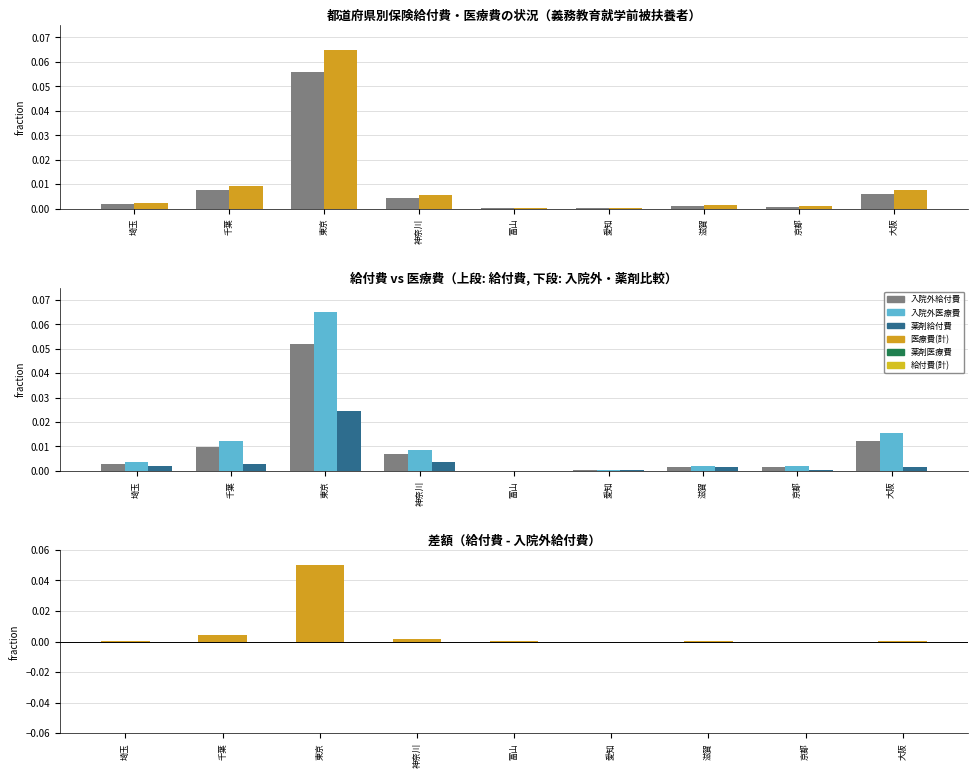

Which label corresponds to the smallest value in the chart?

富山